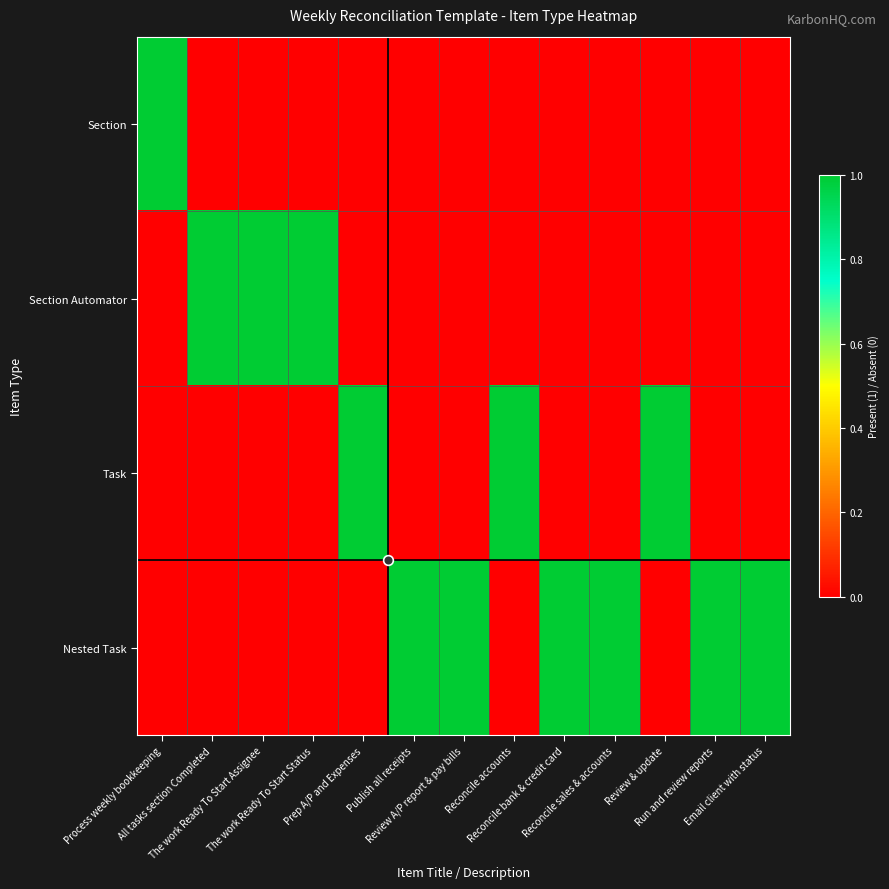

Rank the series by their maximum value, from highest to lowest.

Section, Section Automator, Task, Nested Task